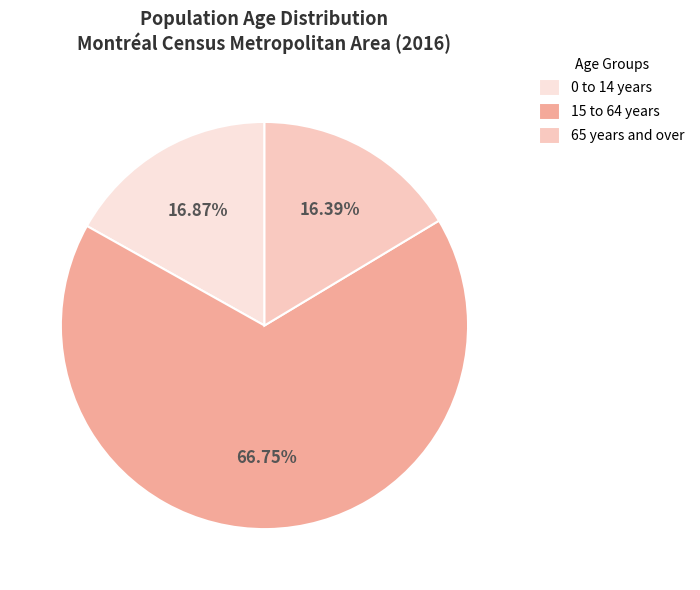

To the nearest percent, what is the difference between the 15 to 64 years and 0 to 14 years slice percentages?

50%